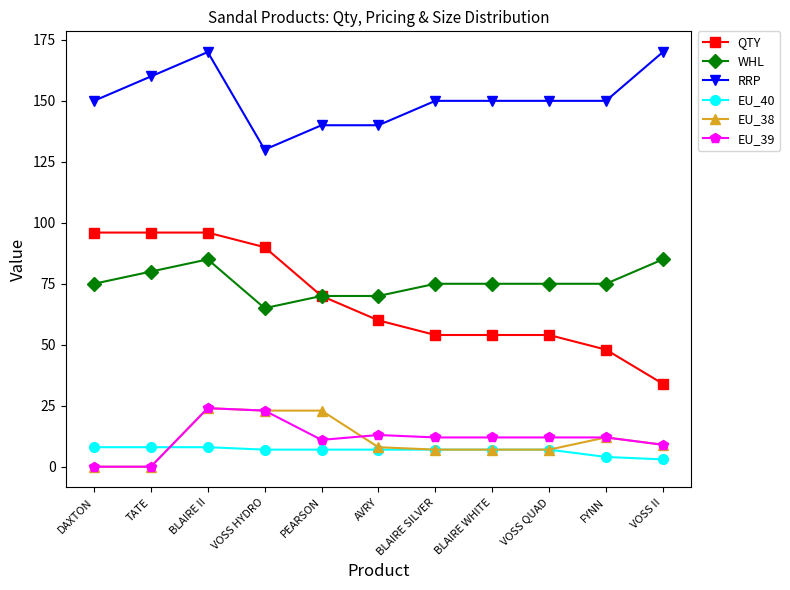

What is the highest value of the EU_40 series?

8